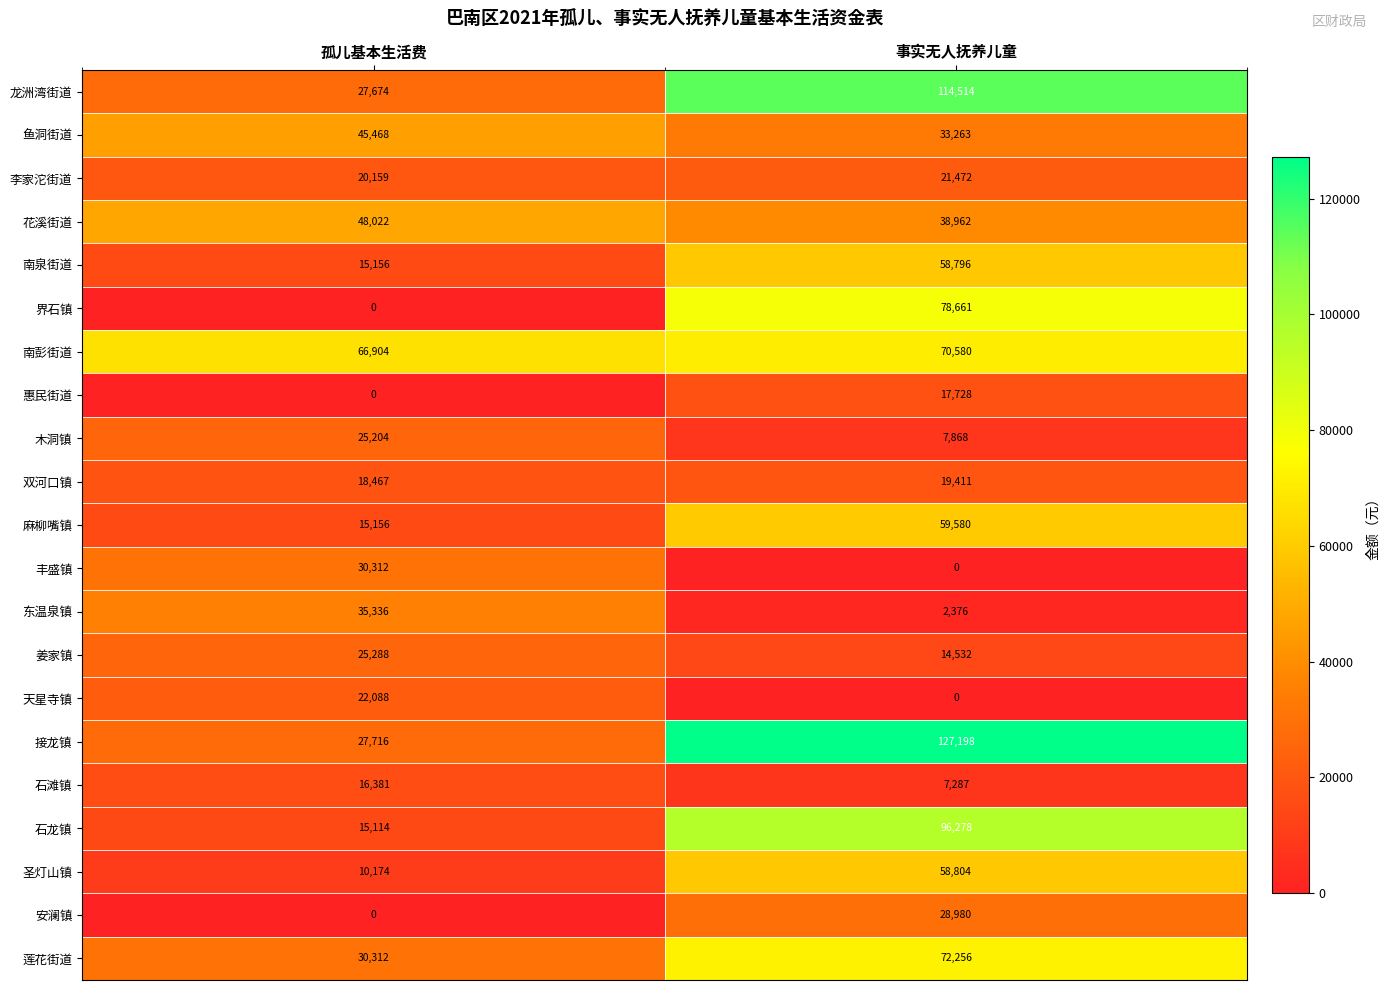

Count the number of data series in this chart.

21